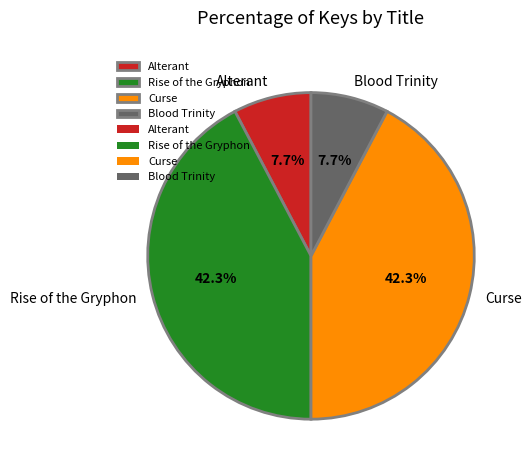

Approximately how many times larger is the value at Alterant compared to Curse?

0.2